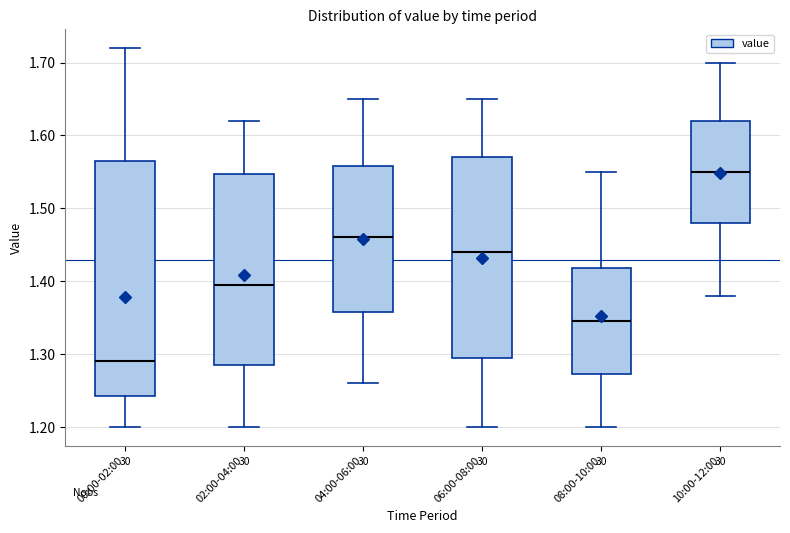

Reading left to right, transcribe this box plot: for each box, give where its median line is, the range the box spans, and where its two whiskers end, as read against the y-axis. The values are not printed on the chart, so give them approximately, as read against the axis.

00:00-02:00: median 1.29, box 1.24 to 1.57, whiskers 1.20 to 1.72
02:00-04:00: median 1.40, box 1.29 to 1.55, whiskers 1.20 to 1.62
04:00-06:00: median 1.46, box 1.36 to 1.56, whiskers 1.26 to 1.65
06:00-08:00: median 1.44, box 1.30 to 1.57, whiskers 1.20 to 1.65
08:00-10:00: median 1.35, box 1.27 to 1.42, whiskers 1.20 to 1.55
10:00-12:00: median 1.55, box 1.48 to 1.62, whiskers 1.38 to 1.70